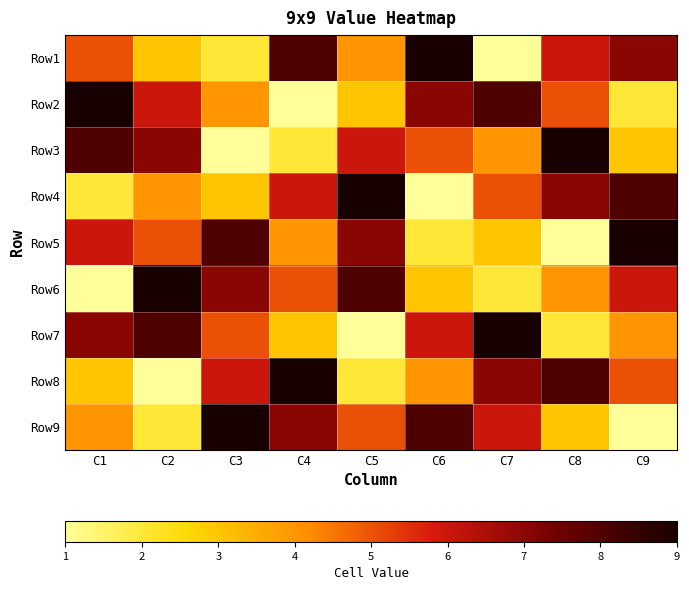

What is the greatest value displayed?

9